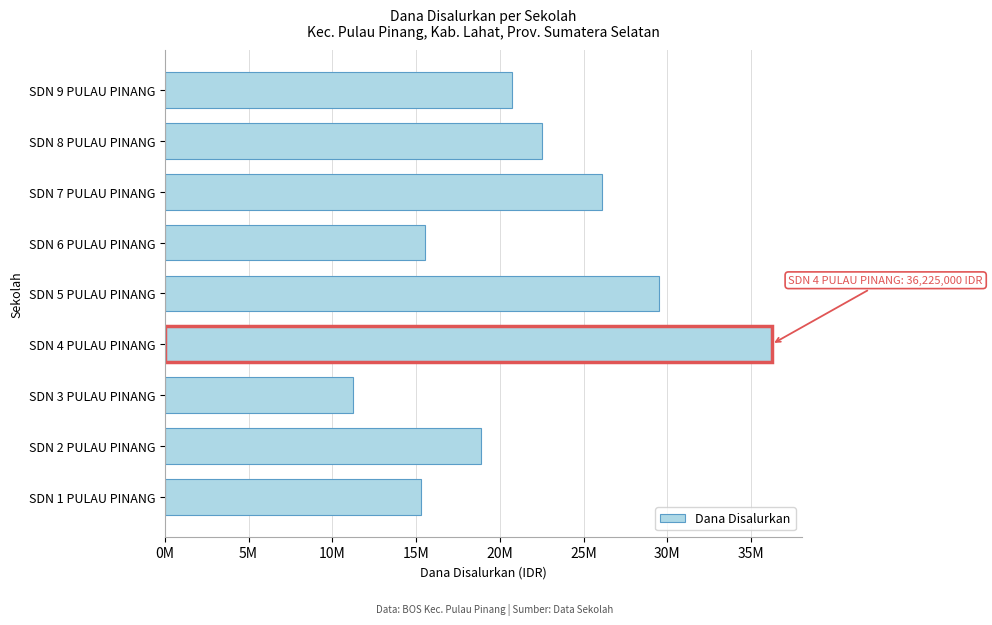

Which category has the lowest value across all series?

SDN 3 PULAU PINANG